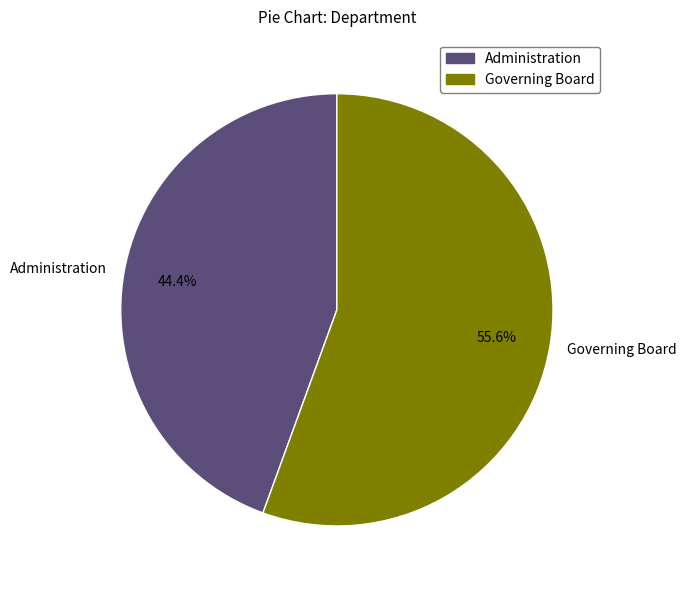

How much of the chart is everything except Governing Board?

44.4%